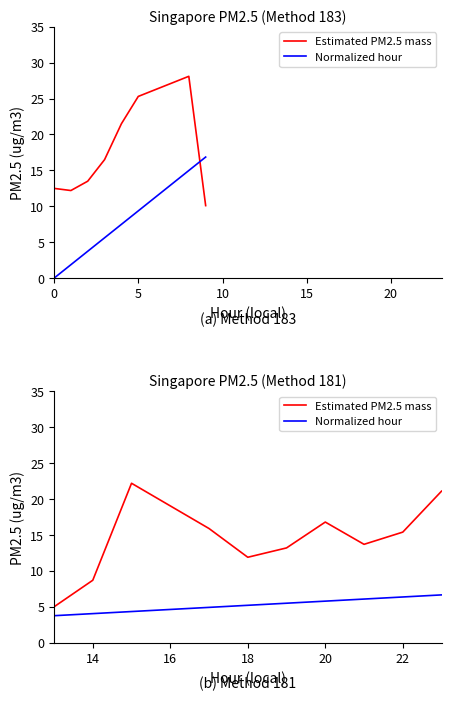

What position from the right is 22?

2